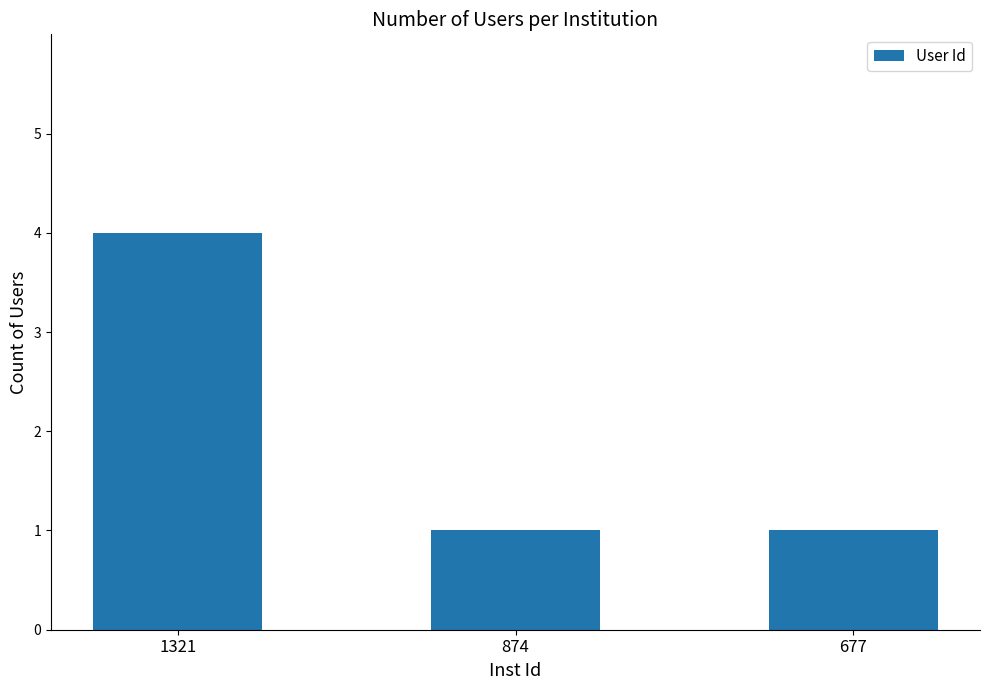

What is the change in value from 1321 to 677?

-3